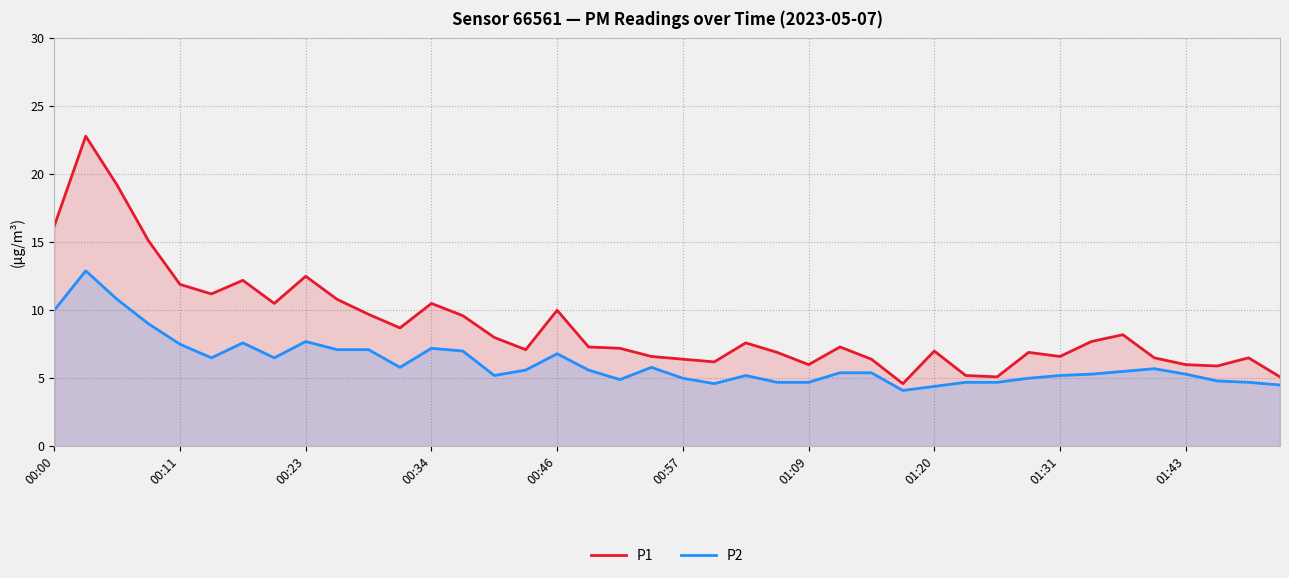

Which has a higher value, 25 or 23?

25